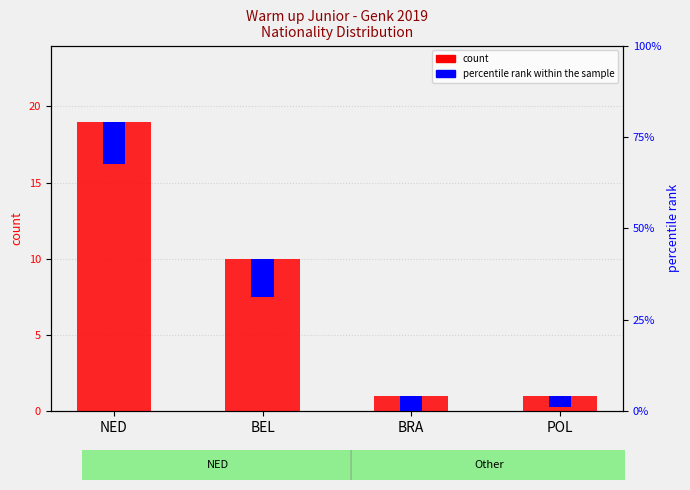

Approximately how many times larger is the value at NED compared to POL?

19.0